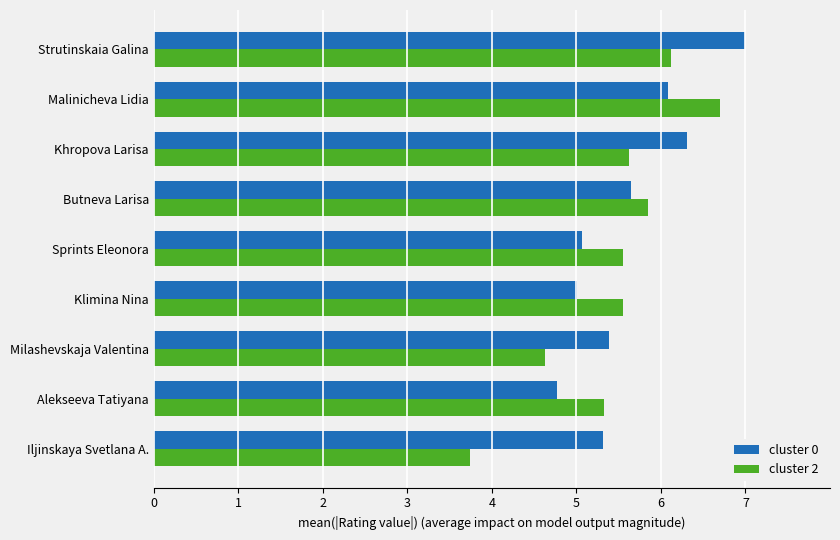

Is it true that cluster 2 equals 2.7 at Malinicheva Lidia?

False